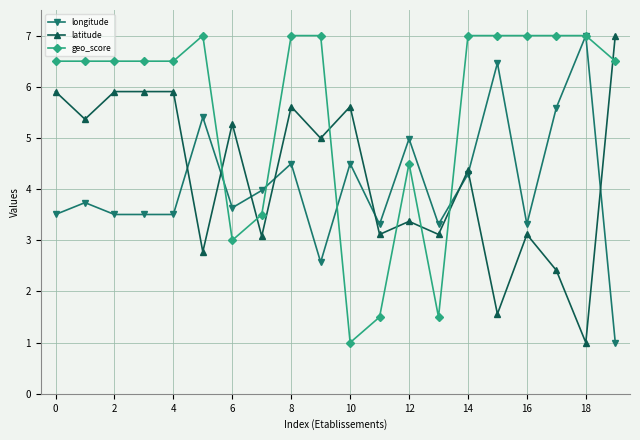

What is the average value of the latitude series?

4.3